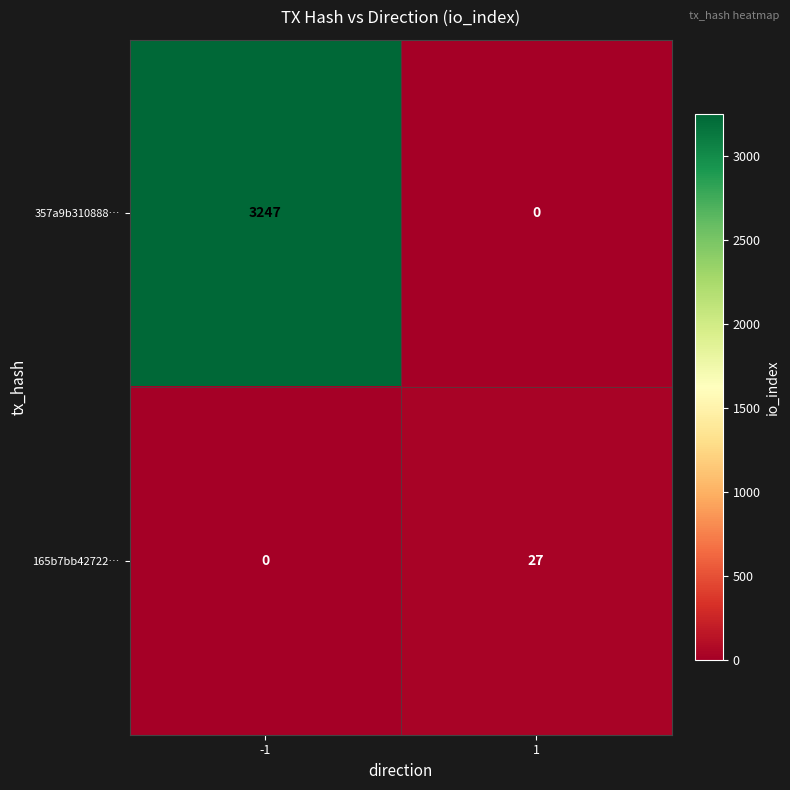

Which series has the largest range (max minus min)?

357a9b310888…